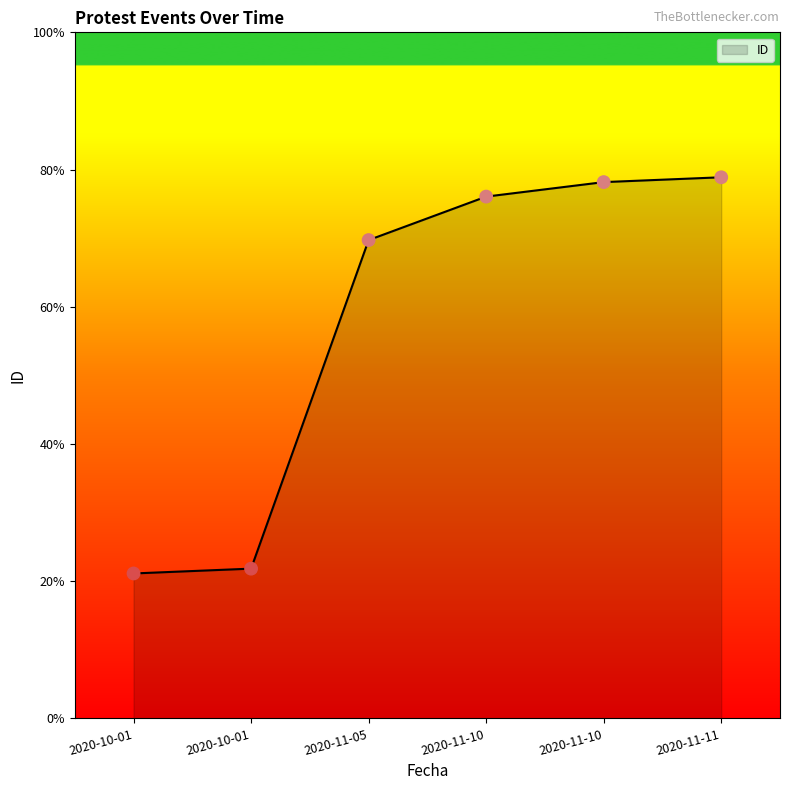

Between 2020-11-10 and 2020-10-01, which is larger?

2020-11-10